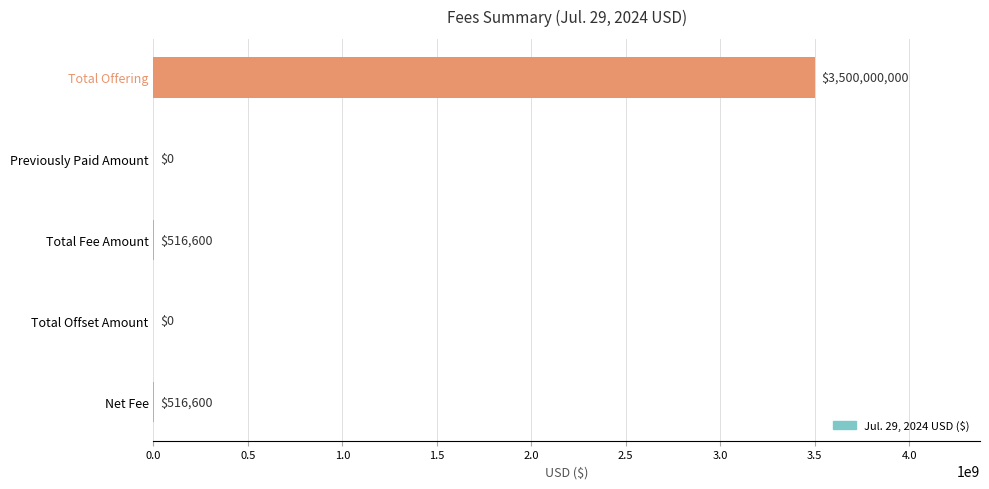

How many categories are shown in the chart?

5